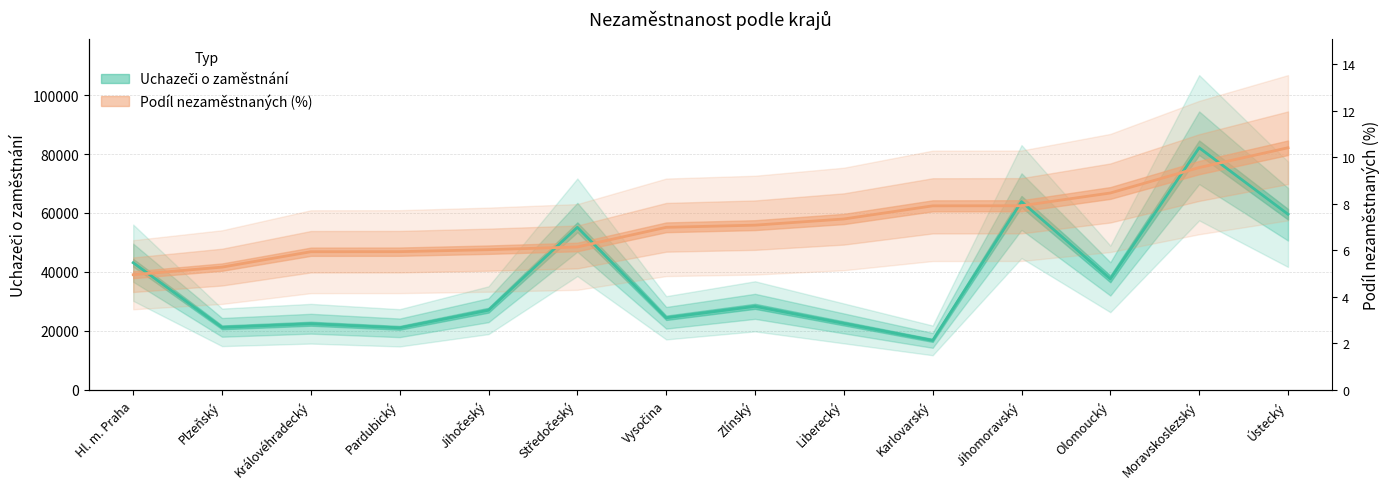

At Jihočeský, list the series in order from smallest to largest.

Uchazeči o zaměstnání, Podíl nezaměstnaných (%)